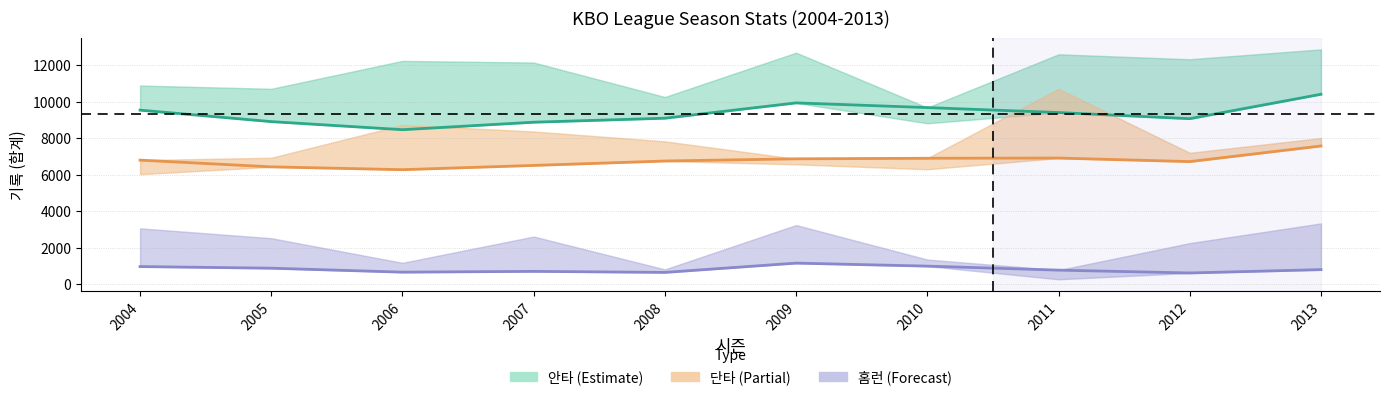

Is the value of 단타 (리그) at 2010 greater than the value of 홈런 (리그) at 2009?

Yes